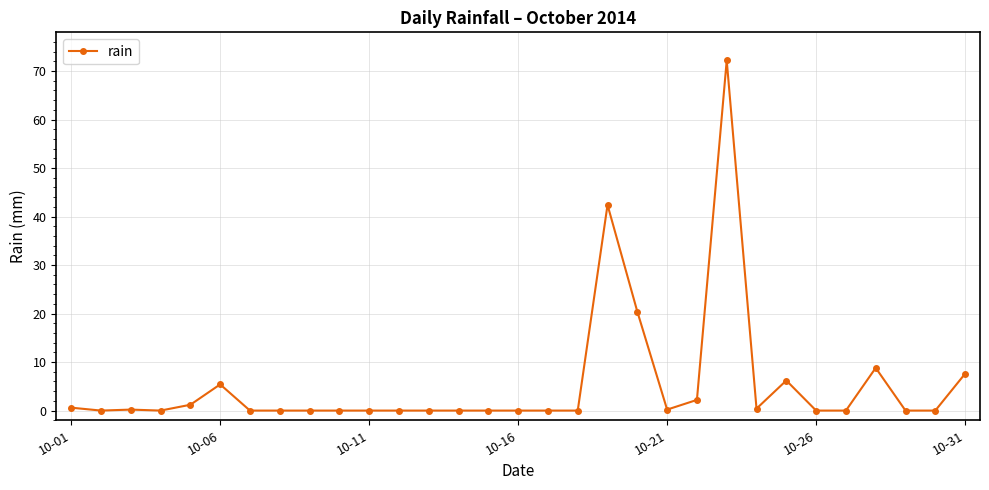

What is the greatest value displayed?

72.2